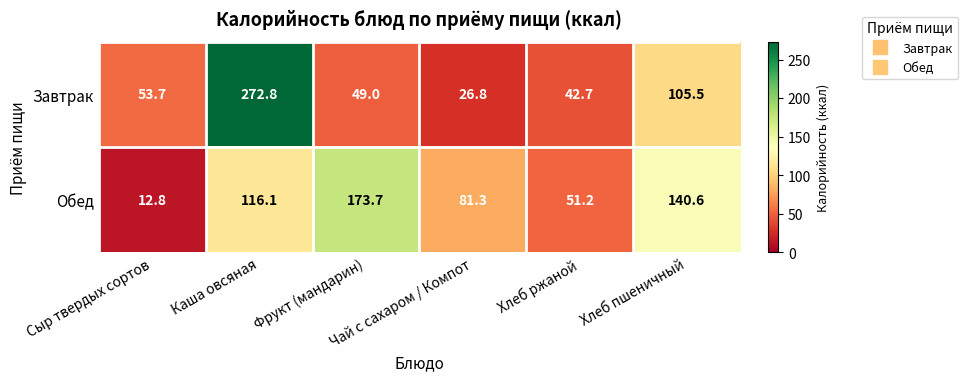

What is the sum of all Завтрак values?

550.5